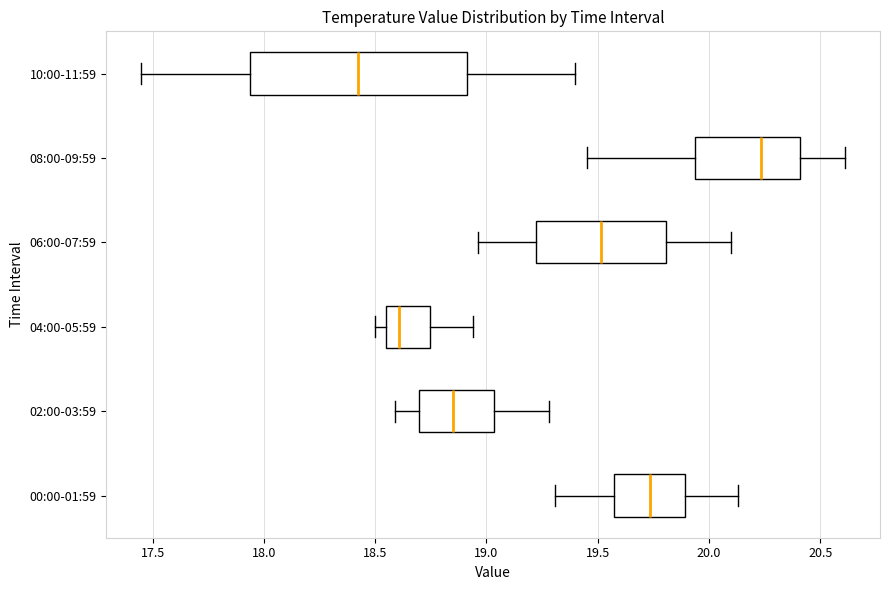

Reading bottom to top, transcribe this box plot: for each box, give where its median line is, the range the box spans, and where its two whiskers end, as read against the x-axis. The values are not printed on the chart, so give them approximately, as read against the axis.

00:00-01:59: median 19.75, box 19.55 to 19.90, whiskers 19.30 to 20.15
02:00-03:59: median 18.85, box 18.70 to 19.05, whiskers 18.60 to 19.30
04:00-05:59: median 18.60, box 18.55 to 18.75, whiskers 18.50 to 18.95
06:00-07:59: median 19.50, box 19.20 to 19.80, whiskers 18.95 to 20.10
08:00-09:59: median 20.25, box 19.95 to 20.40, whiskers 19.45 to 20.60
10:00-11:59: median 18.45, box 17.95 to 18.90, whiskers 17.45 to 19.40